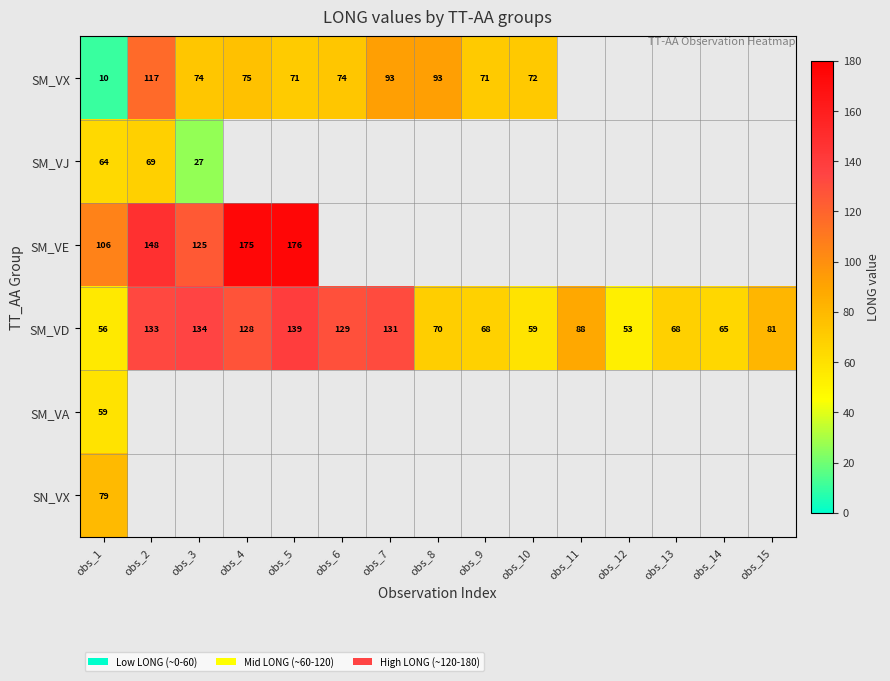

The value of SM_VD at obs_7 is 131.0. True or false?

True